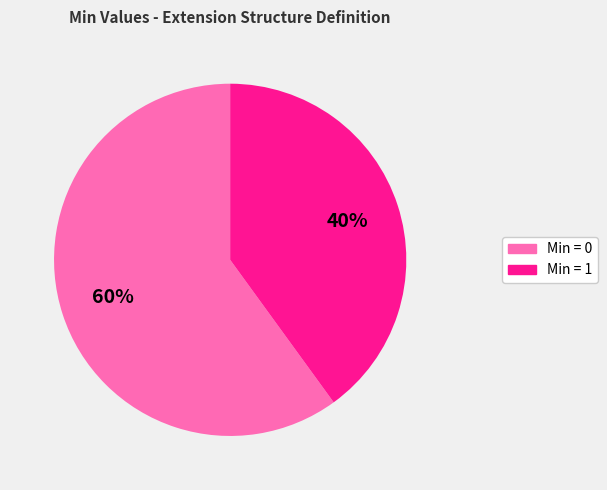

To the nearest percent, what is the average slice percentage?

50%